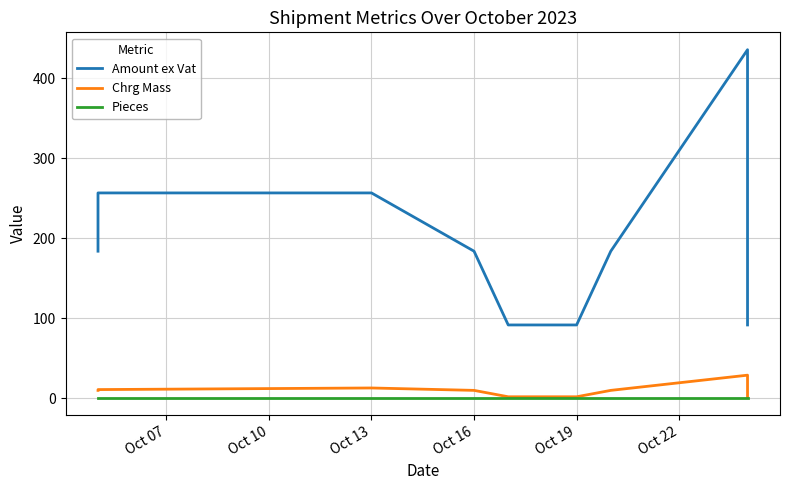

List the series in order of their peak value, lowest first.

Pieces, Chrg Mass, Amount ex Vat